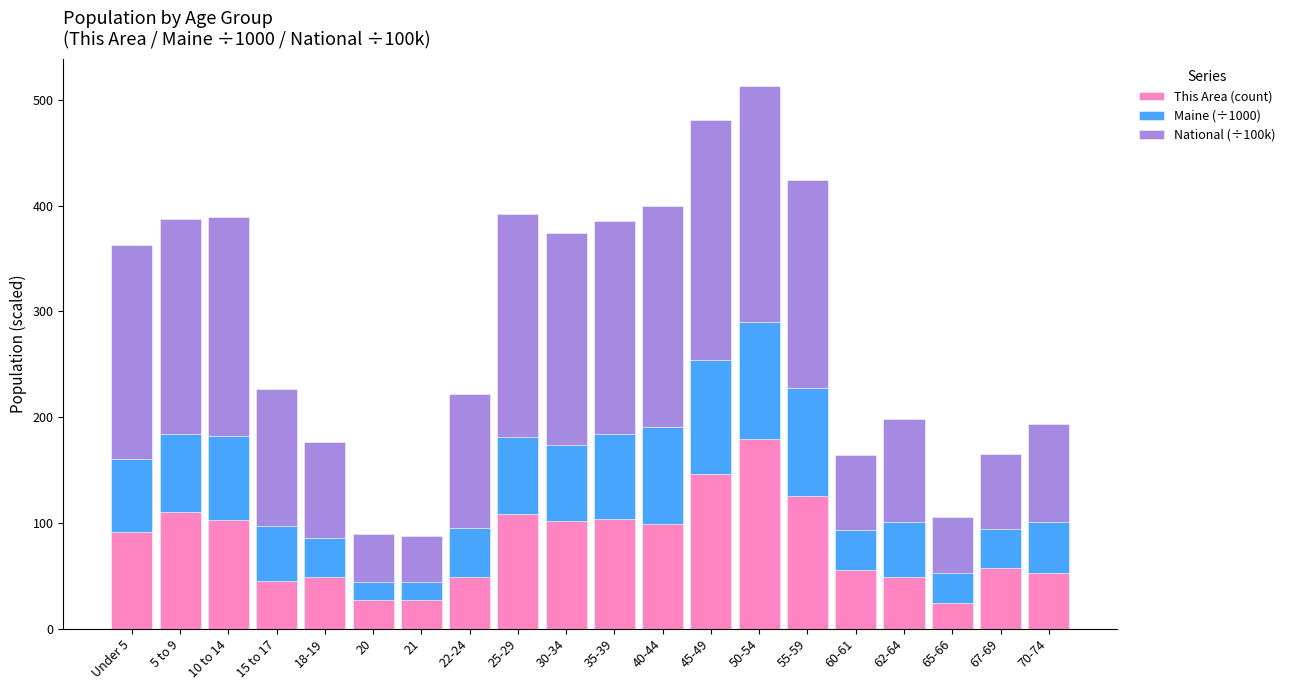

What is the difference between the maximum and minimum values in the This Area (count) series?

155.0